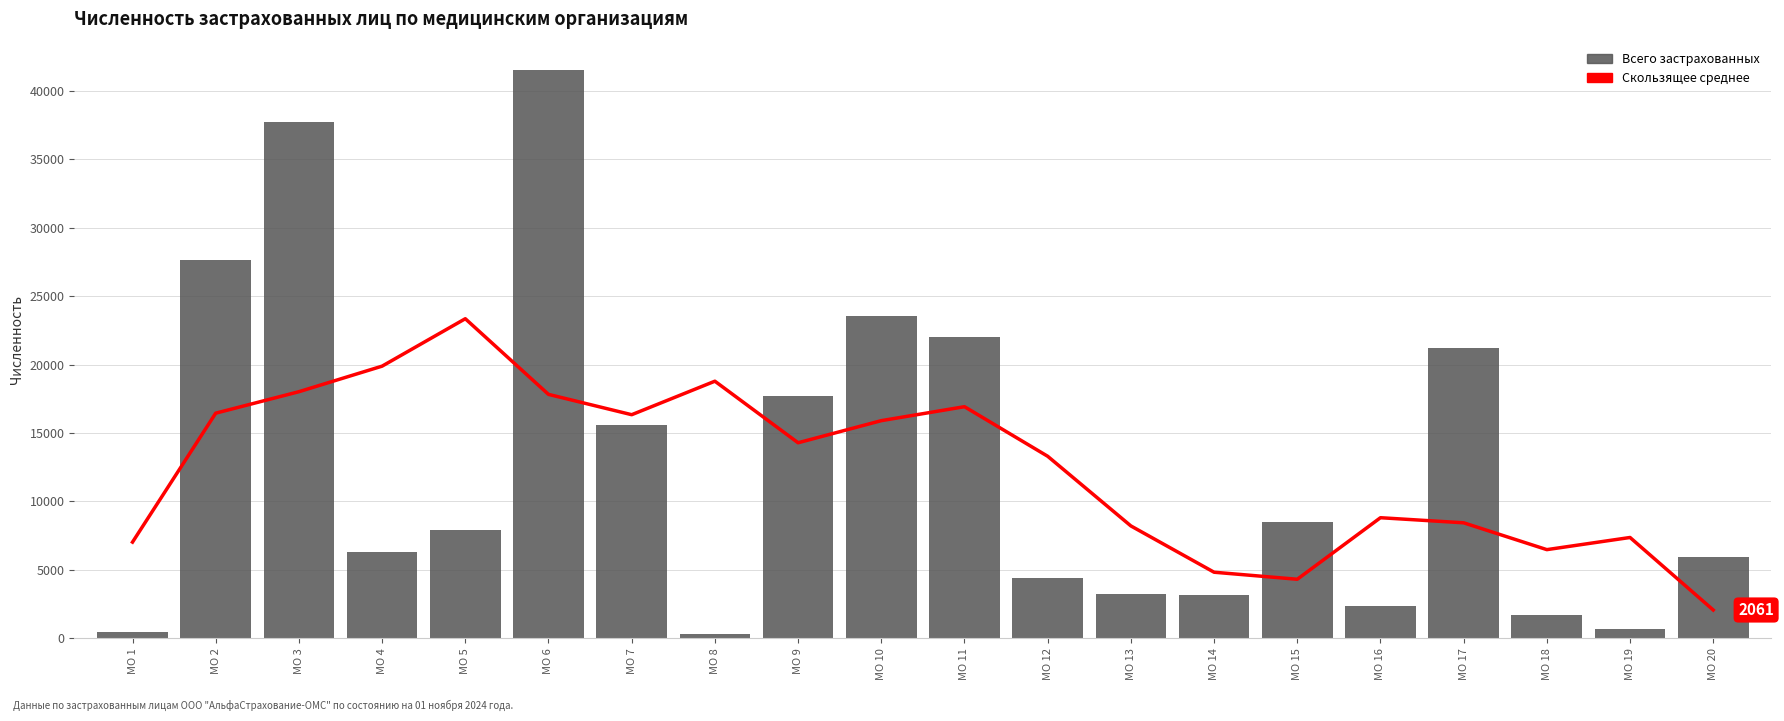

Rank the series by their average value, from lowest to highest.

Скользящее среднее, Всего застрахованных